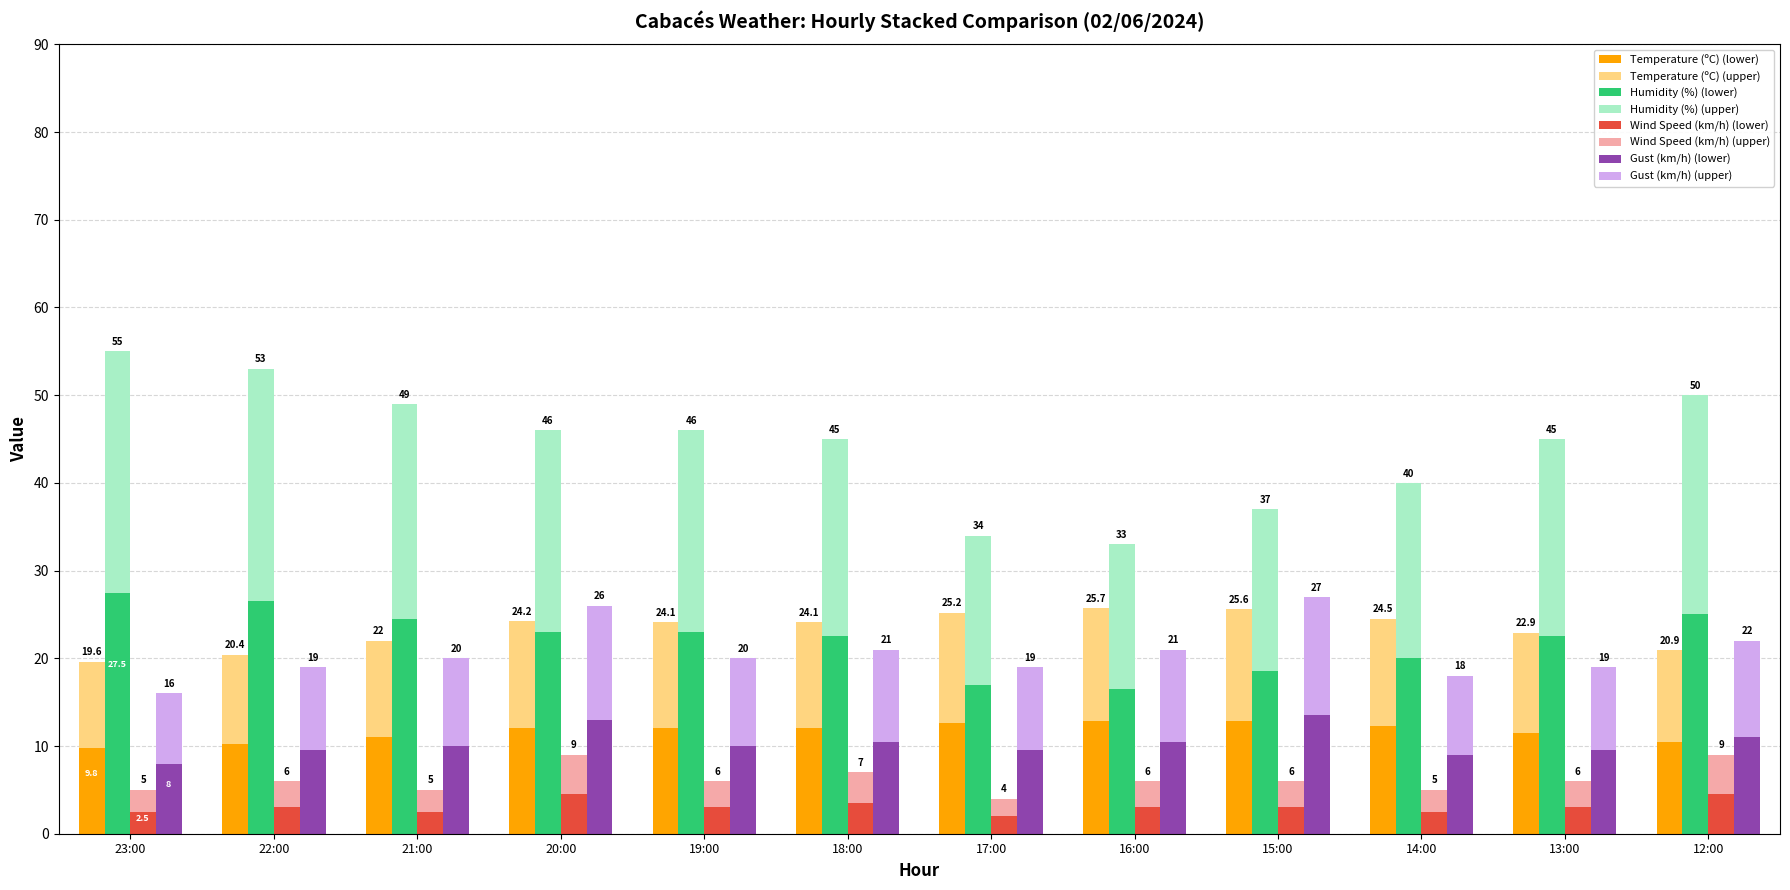

The value of Humidity (%) at 17:00 is 17.0. True or false?

True